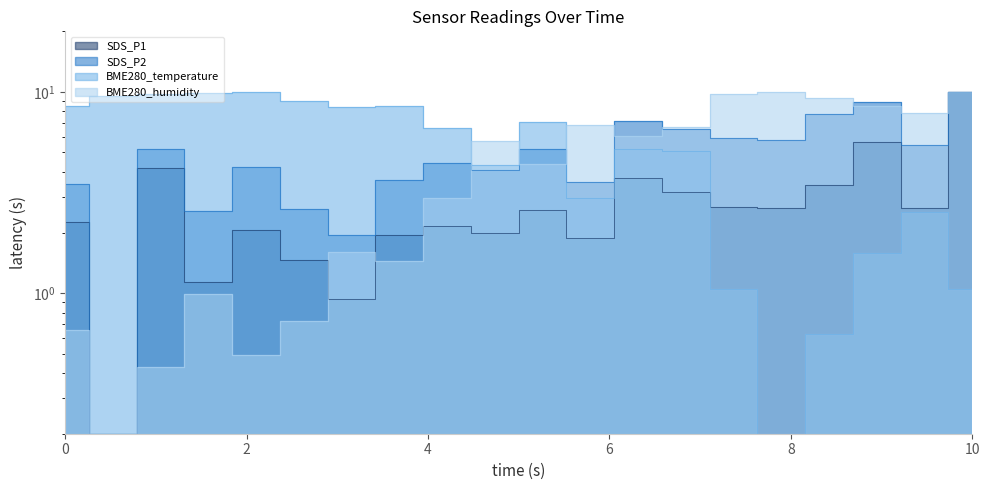

What is the difference between the BME280_temperature values at 00:10 and 00:37?

9.8